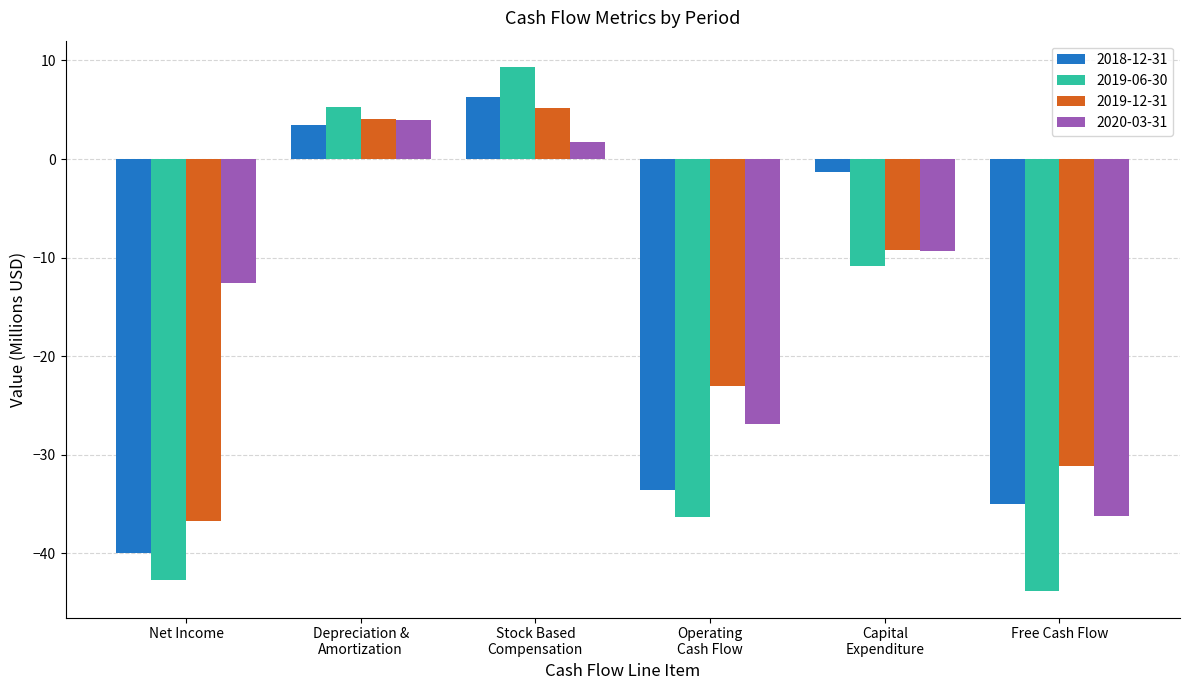

Where is 2020-03-31 nearest to the value -16?

Net Income